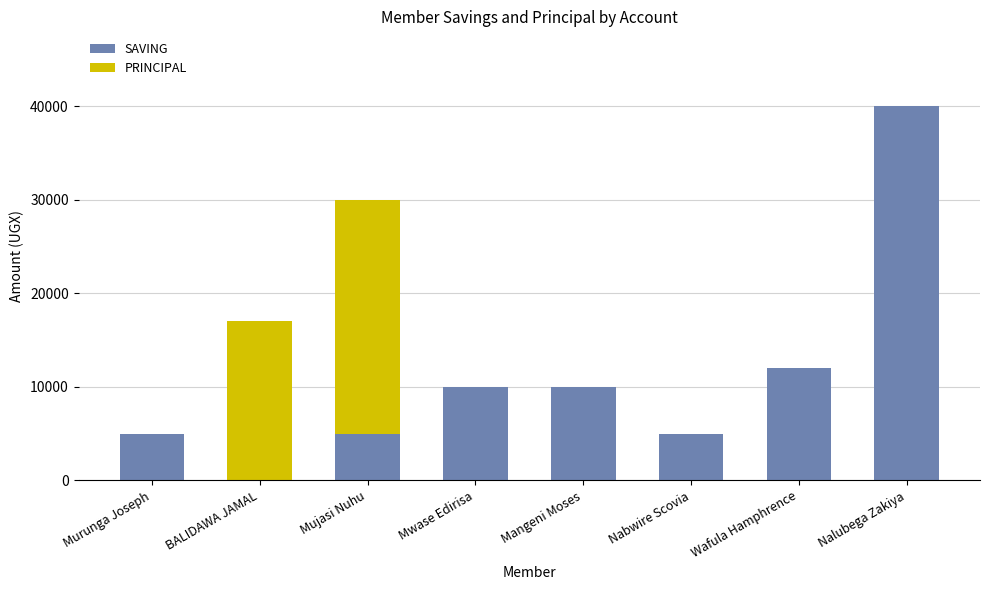

Reading left to right, what are the values for SAVING?

Murunga Joseph=5000	BALIDAWA JAMAL=0	Mujasi Nuhu=5000	Mwase Edirisa=10000	Mangeni Moses=10000	Nabwire Scovia=5000	Wafula Hamphrence=12000	Nalubega Zakiya=40000